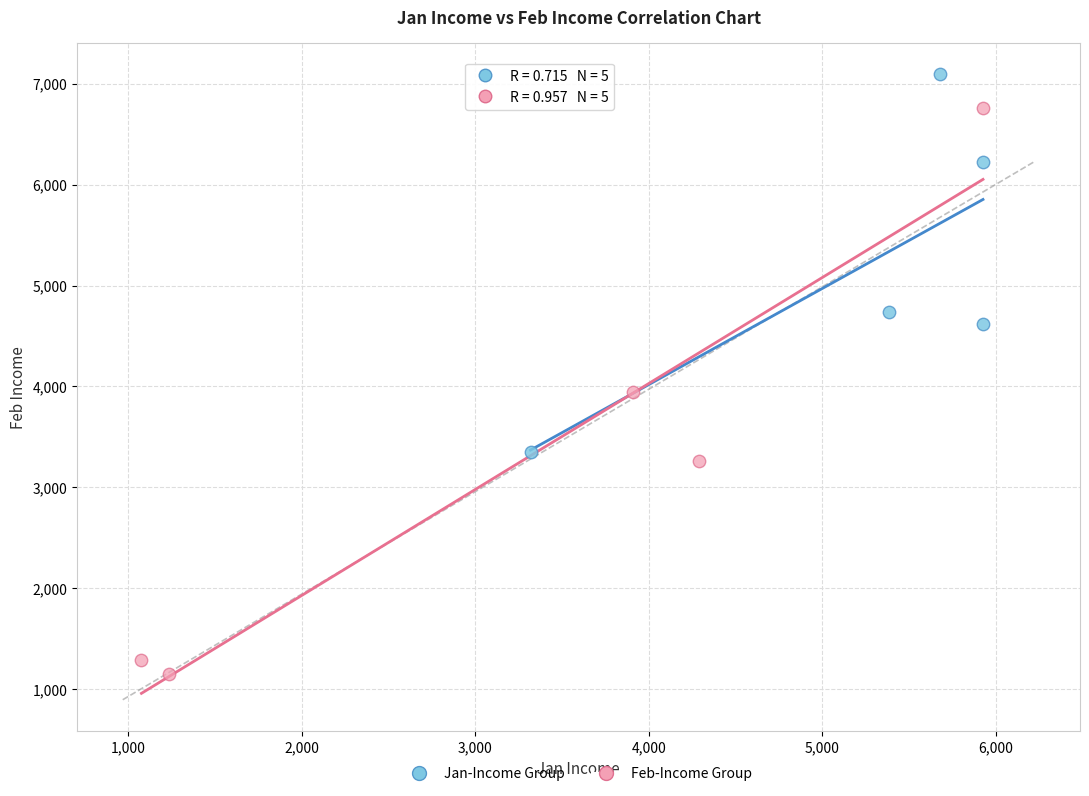

Which series contains the lowest Y value?

Feb-Income Group